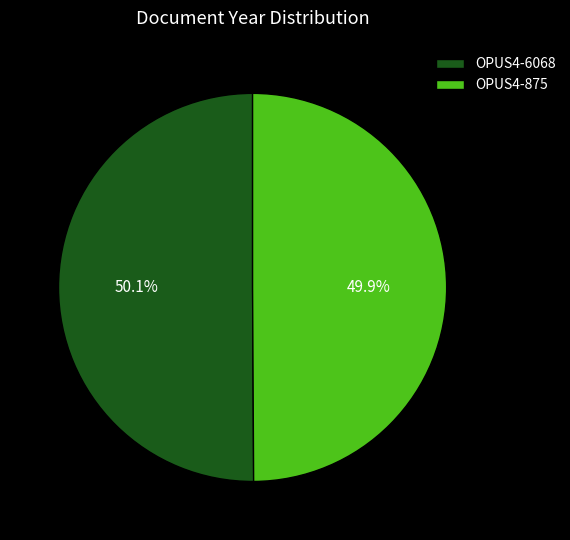

Combined, what portion of the pie is OPUS4-875 and OPUS4-6068?

100.0%